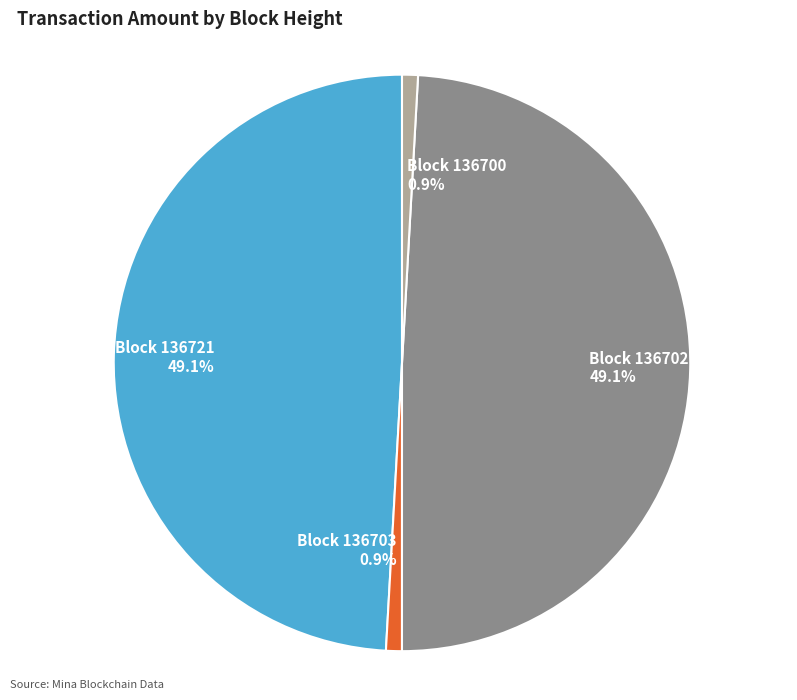

How many slices are in this pie chart?

4